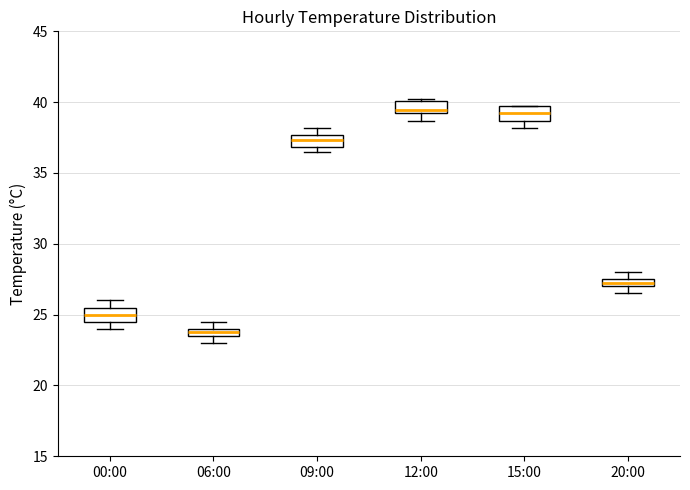

Where is the lower edge of the box for 09:00 on the y-axis? The values are not printed on the chart, so give them approximately, as read against the axis.

37.0